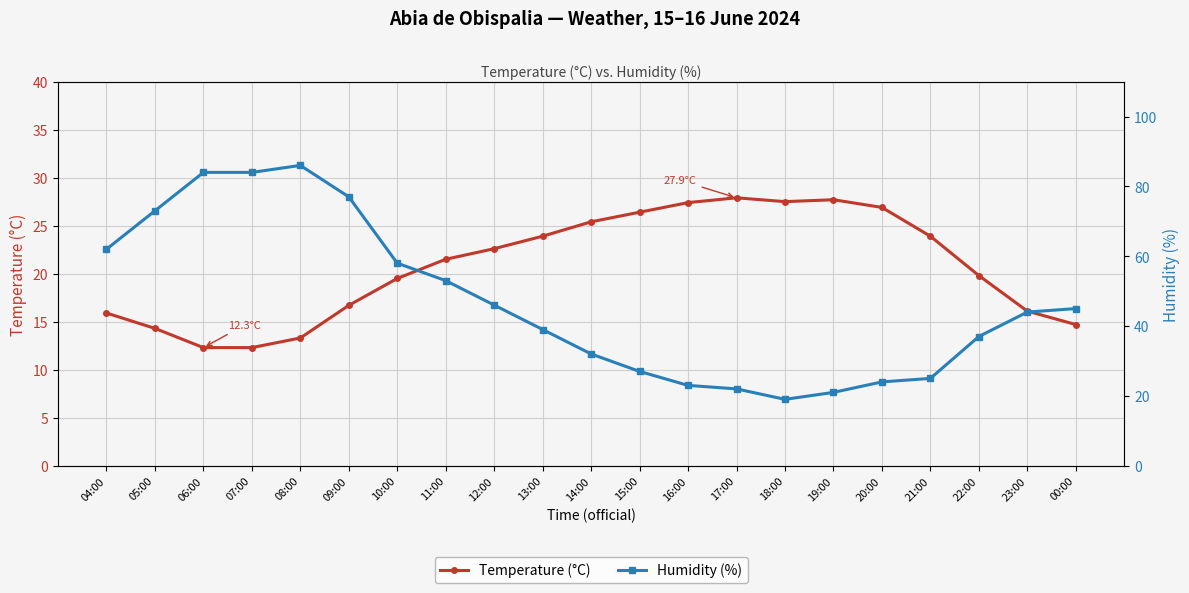

What is the total value across all series at 00:00?

59.7